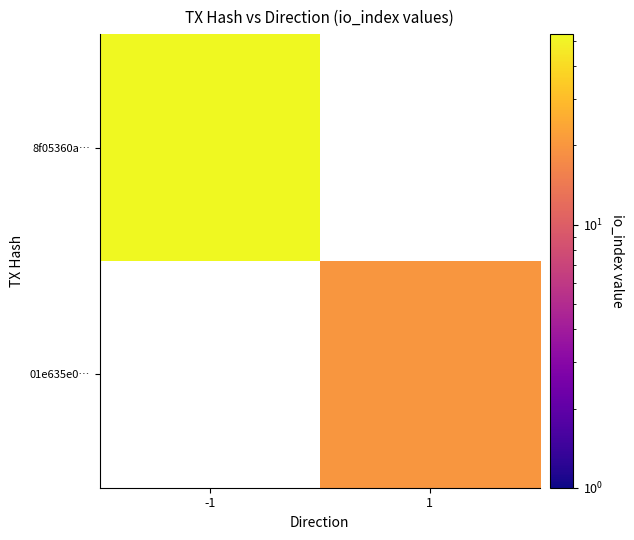

Between 1 and -1, which is larger?

-1